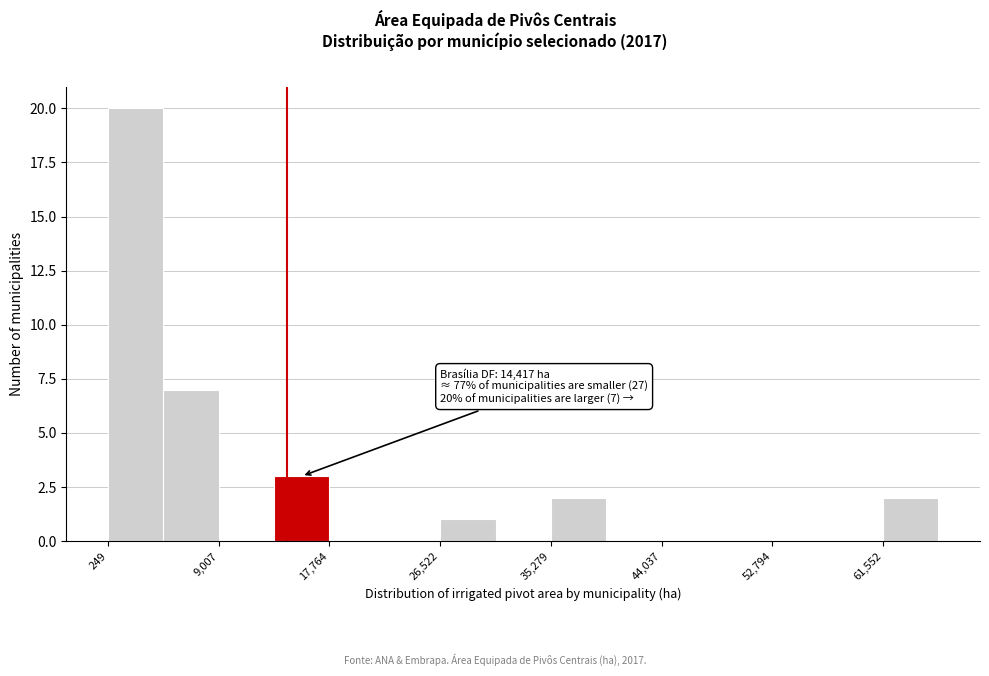

Which range on the x-axis has the tallest bar?

0 to 5000